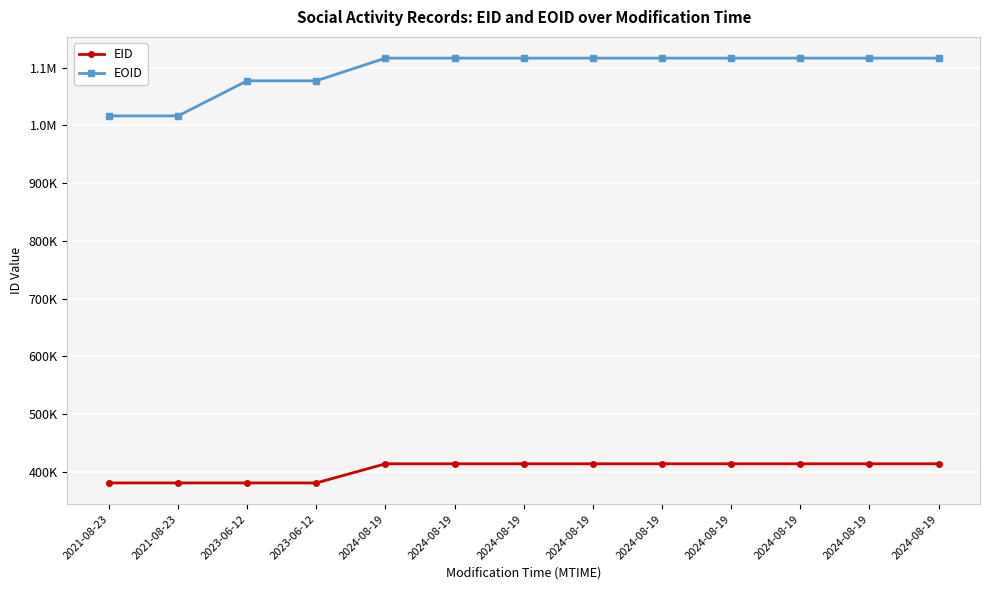

What is the spread (max minus min) of values at 2024-08-19?

702754